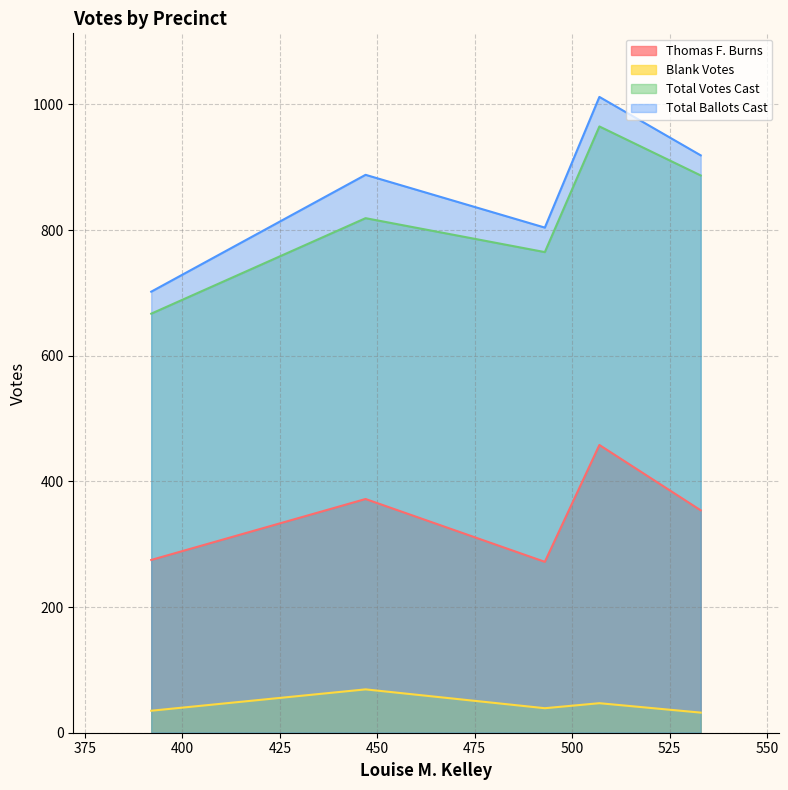

True or false: Total Votes Cast and Thomas F. Burns intersect in this chart.

False